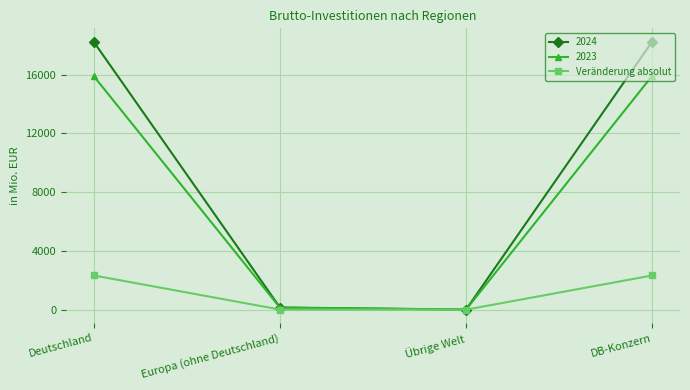

Is the value of 2024 at Deutschland greater than the value of 2023 at DB-Konzern?

Yes